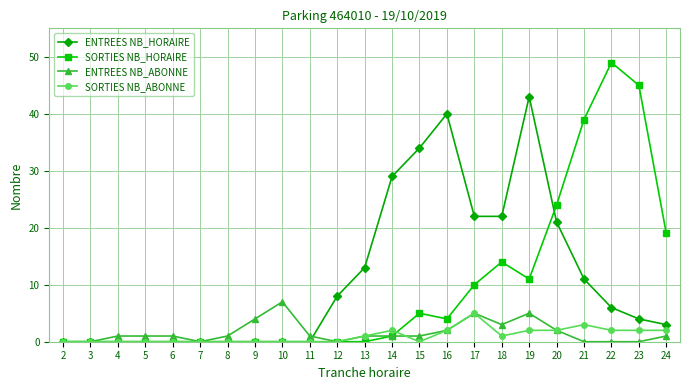

How many lines are shown in the chart?

4